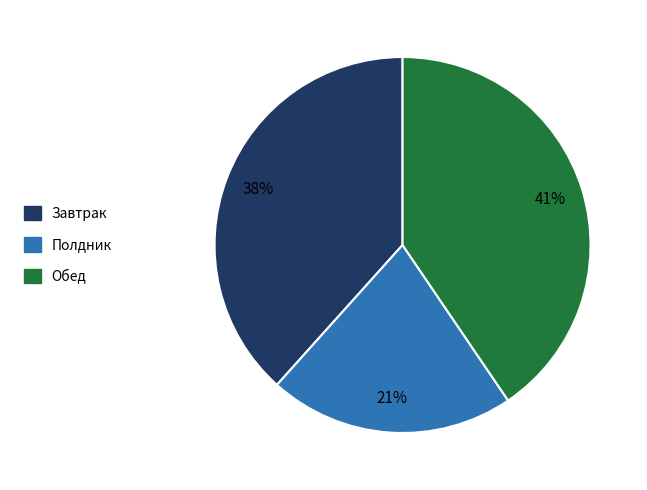

To the nearest percent, what is the combined percentage of Обед and Полдник?

62%